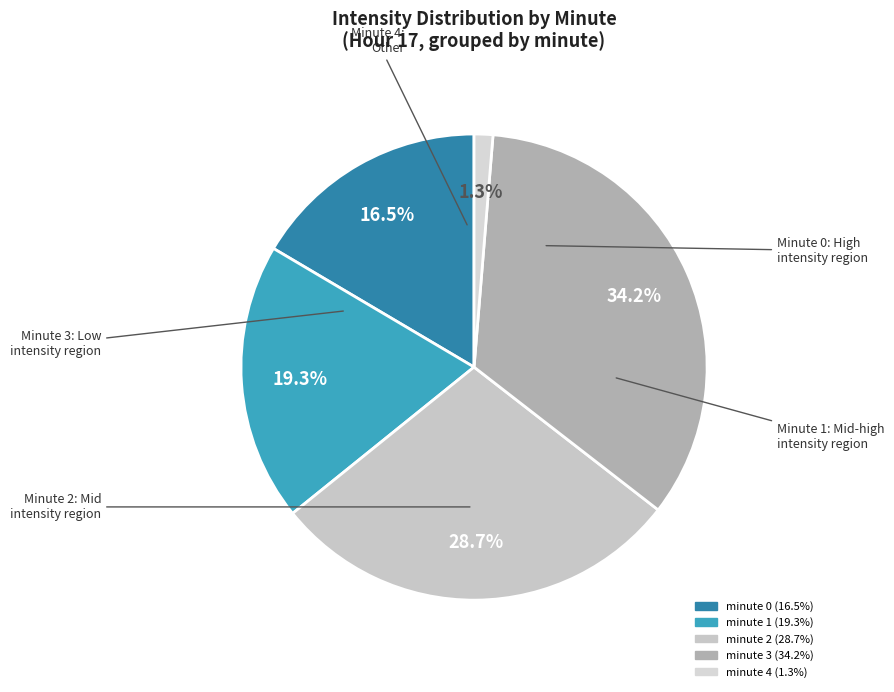

Which slice is the largest?

minute 3